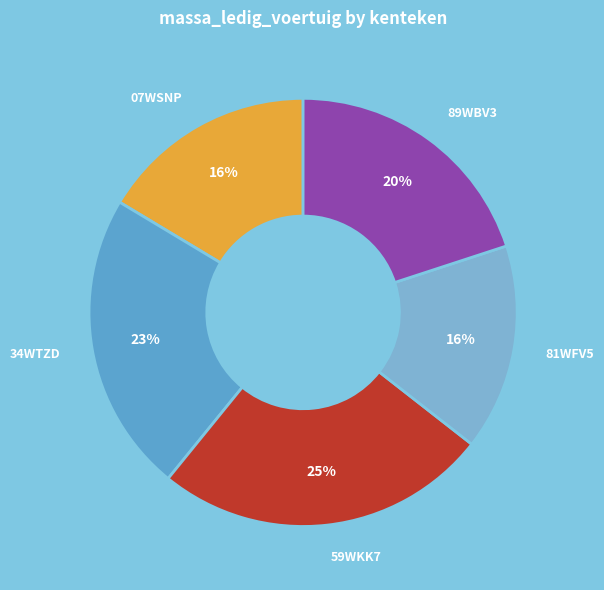

True or false: 59WKK7 accounts for 25% of the total.

True